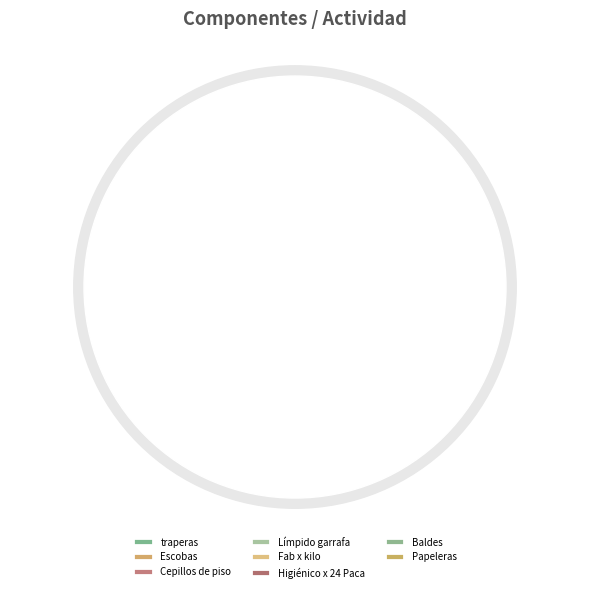

The Higiénico x 24 Paca slice represents 2% of the pie. True or false?

True